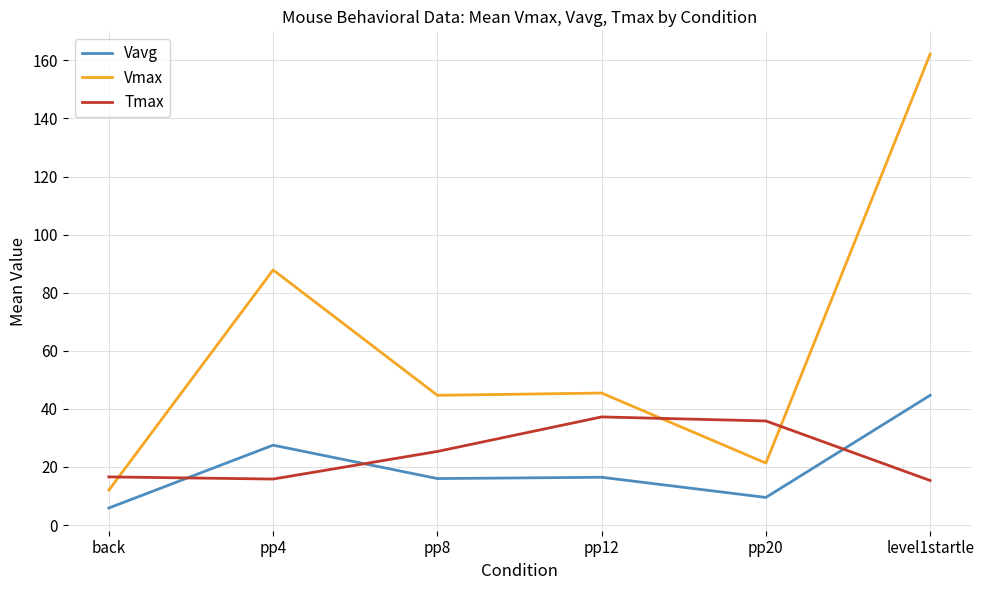

Is it true that Vmax equals 162.2 at level1startle?

True